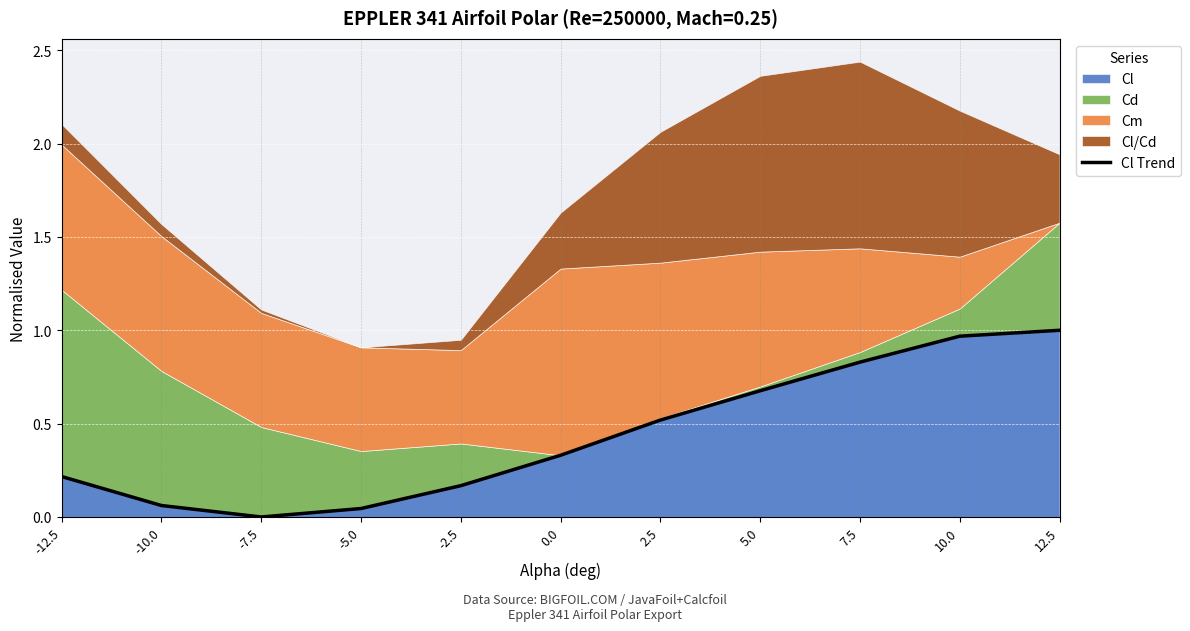

Reading left to right, transcribe all the data shown in this chart.

-12.5=0.2	-10.0=0.1	-7.5=0.0	-5.0=0.0	-2.5=0.2	0.0=0.3	2.5=0.5	5.0=0.7	7.5=0.8	10.0=1.0	12.5=1.0